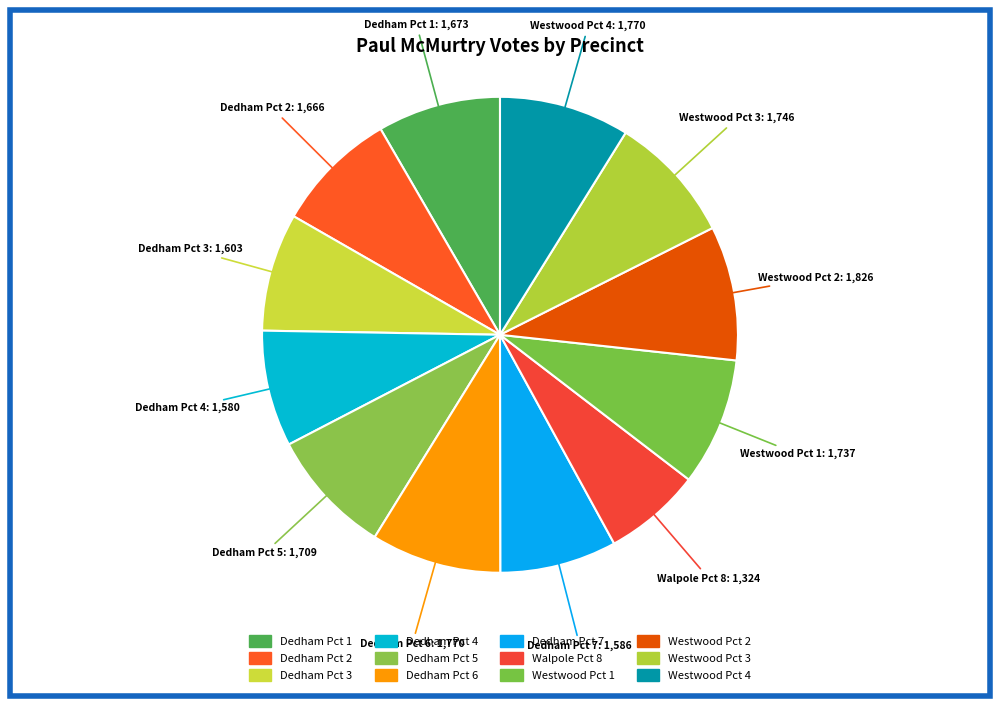

What percentage is the Dedham Pct 5 slice, to the nearest percent?

9%